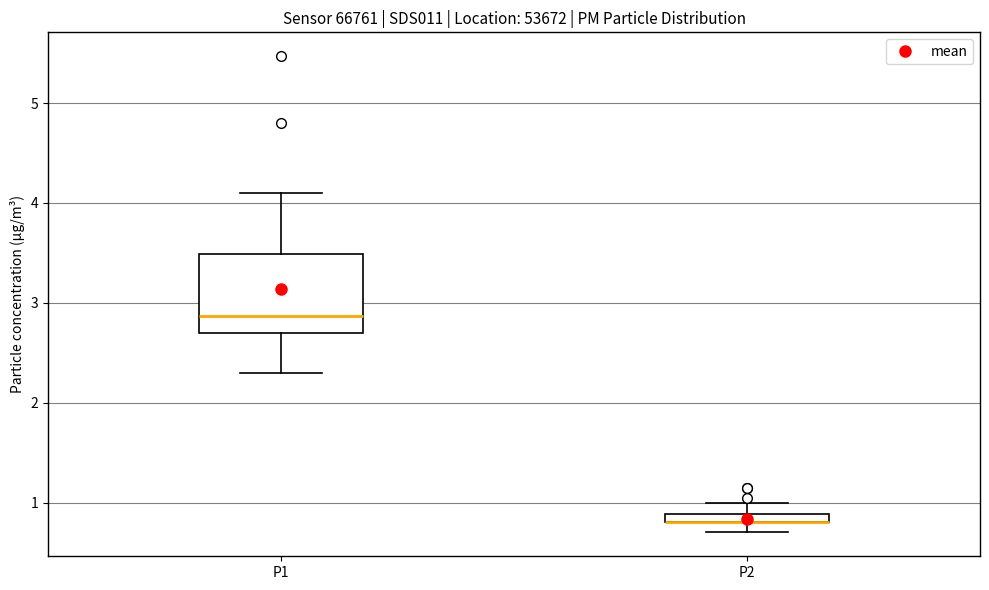

Comparing the boxes themselves (not the whiskers), which one is the tallest?

P1